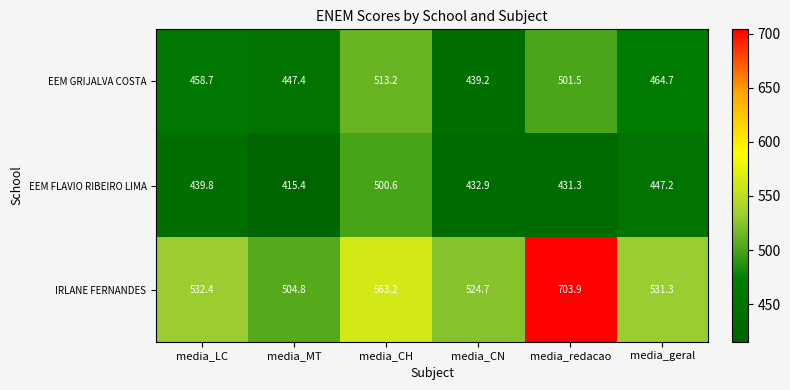

Rank the series by their maximum value, from lowest to highest.

EEM FLAVIO RIBEIRO LIMA, EEM GRIJALVA COSTA, IRLANE FERNANDES